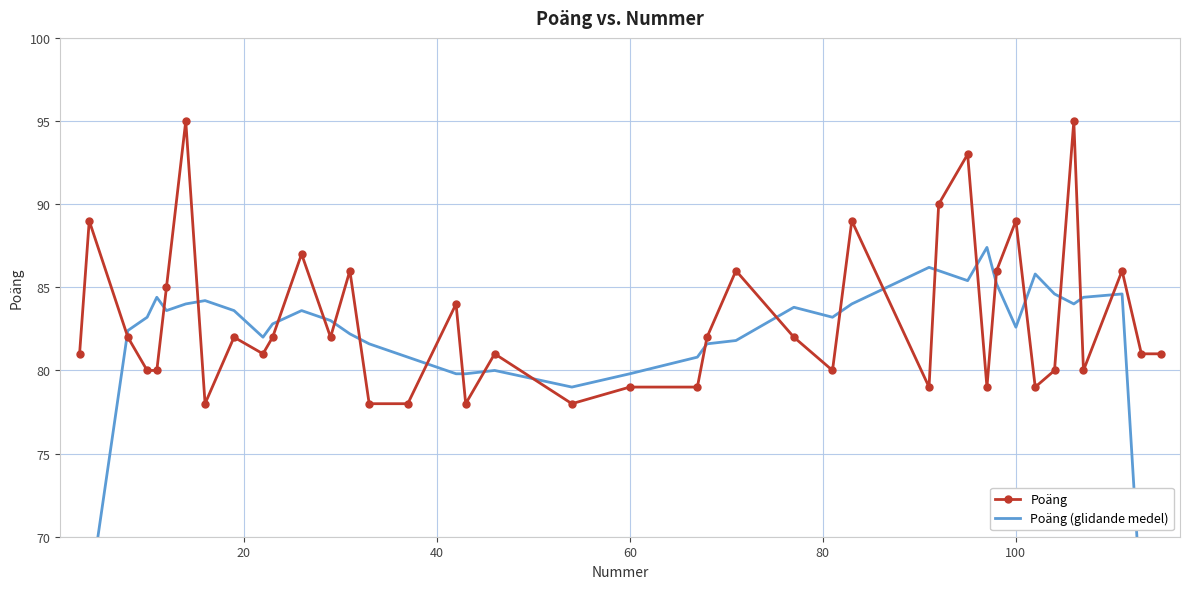

Reading right to left, what are all the values shown in this chart?

Poäng: 81.0	81.0	86.0	80.0	95.0	80.0	79.0	89.0	86.0	79.0	93.0	90.0	79.0	89.0	80.0	82.0	86.0	82.0	79.0	79.0	78.0	81.0	78.0	84.0	78.0	78.0	86.0	82.0	87.0	82.0	81.0	82.0	78.0	95.0	85.0	80.0	80.0	82.0	89.0	81.0
Poäng (glidande medel): 49.6	65.6	84.6	84.4	84.0	84.6	85.8	82.6	85.2	87.4	85.4	86.0	86.2	84.0	83.2	83.8	81.8	81.6	80.8	79.8	79.0	80.0	79.8	79.8	80.8	81.6	82.2	83.0	83.6	82.8	82.0	83.6	84.2	84.0	83.6	84.4	83.2	82.4	66.4	50.4